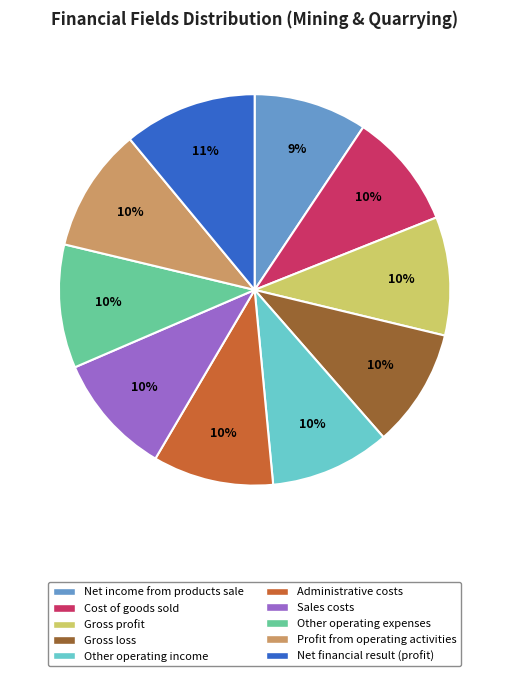

Is it true that Other operating income is 25% of the pie?

False